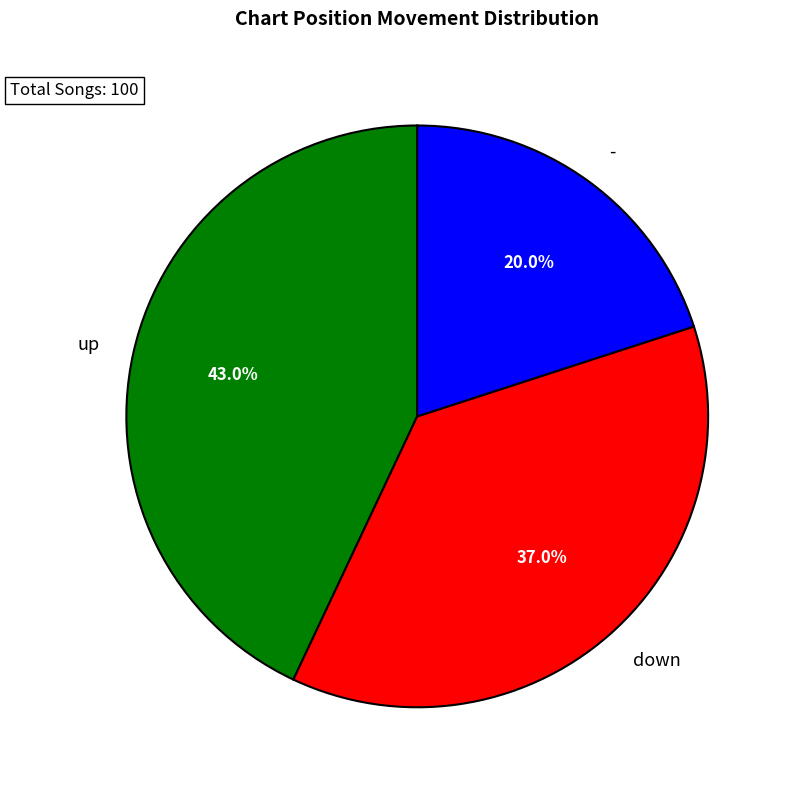

Is the sum of up and - greater than half?

Yes